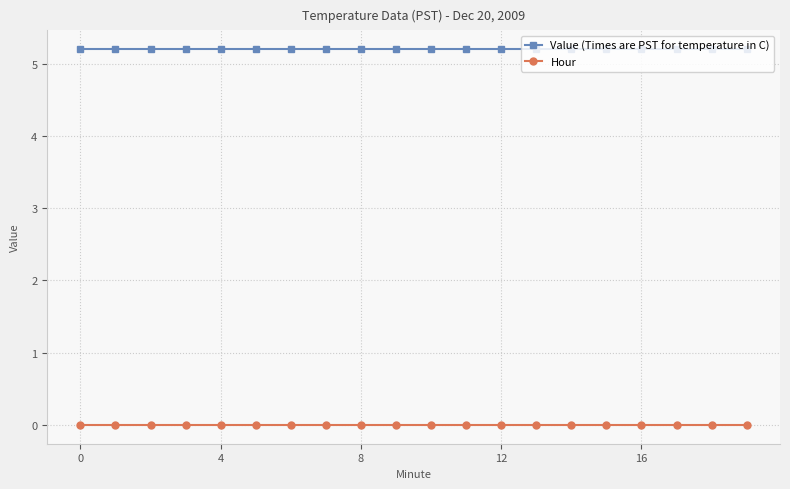

Is this an area chart (filled region under the line)?

No